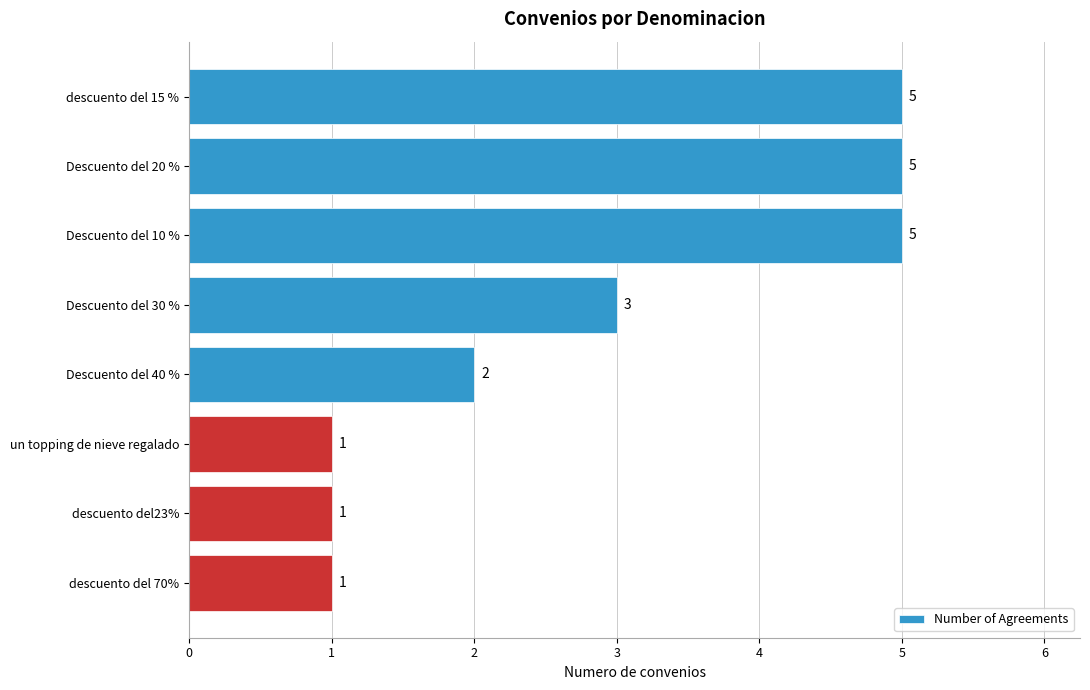

Which has a higher value, Descuento del 20 % or descuento del23%?

Descuento del 20 %